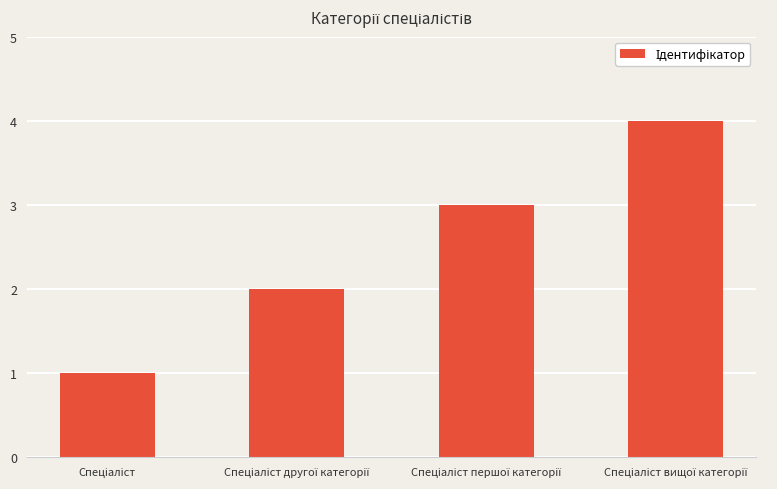

What is the sum of all values?

10